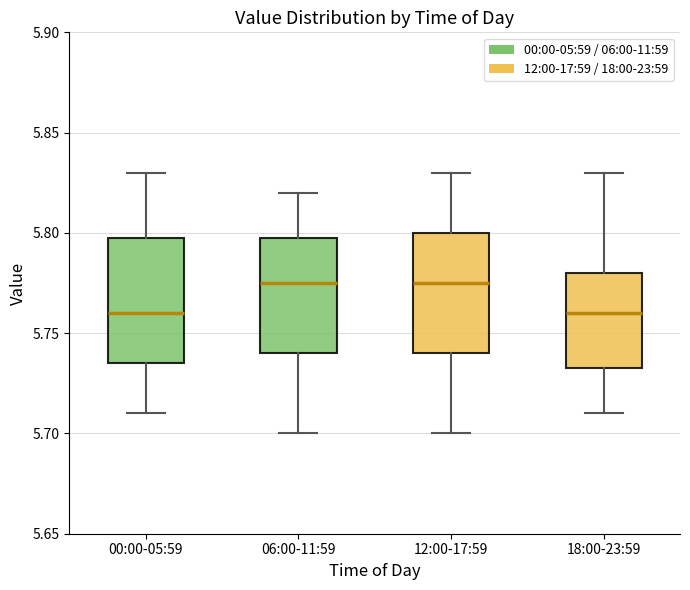

Where does the lower whisker of the box for 06:00-11:59 end on the y-axis? The values are not printed on the chart, so give them approximately, as read against the axis.

5.700